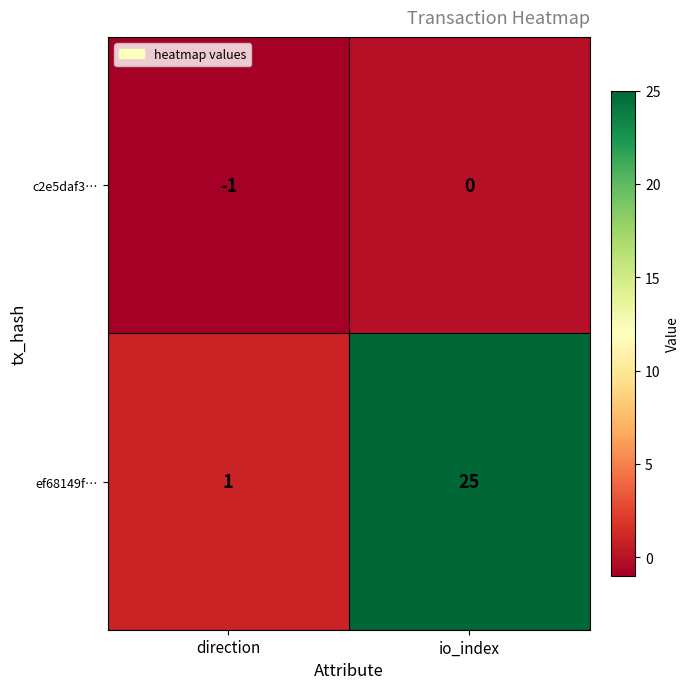

How many values in the ef68149f… series are below 25?

1